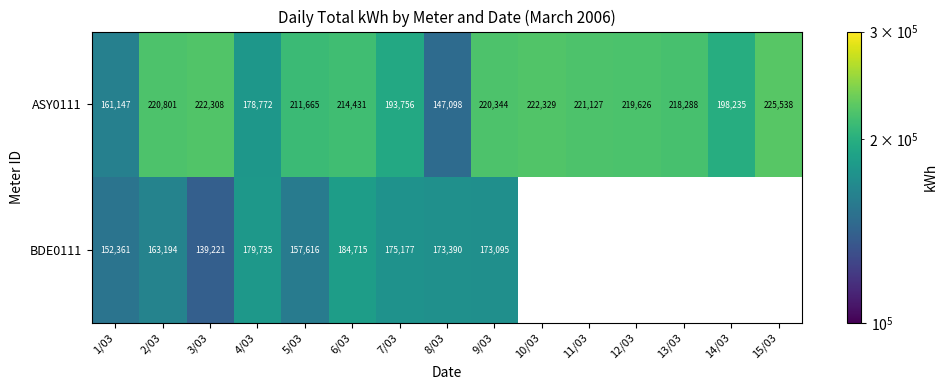

Which category has the lowest value in the ASY0111 series?

8/03